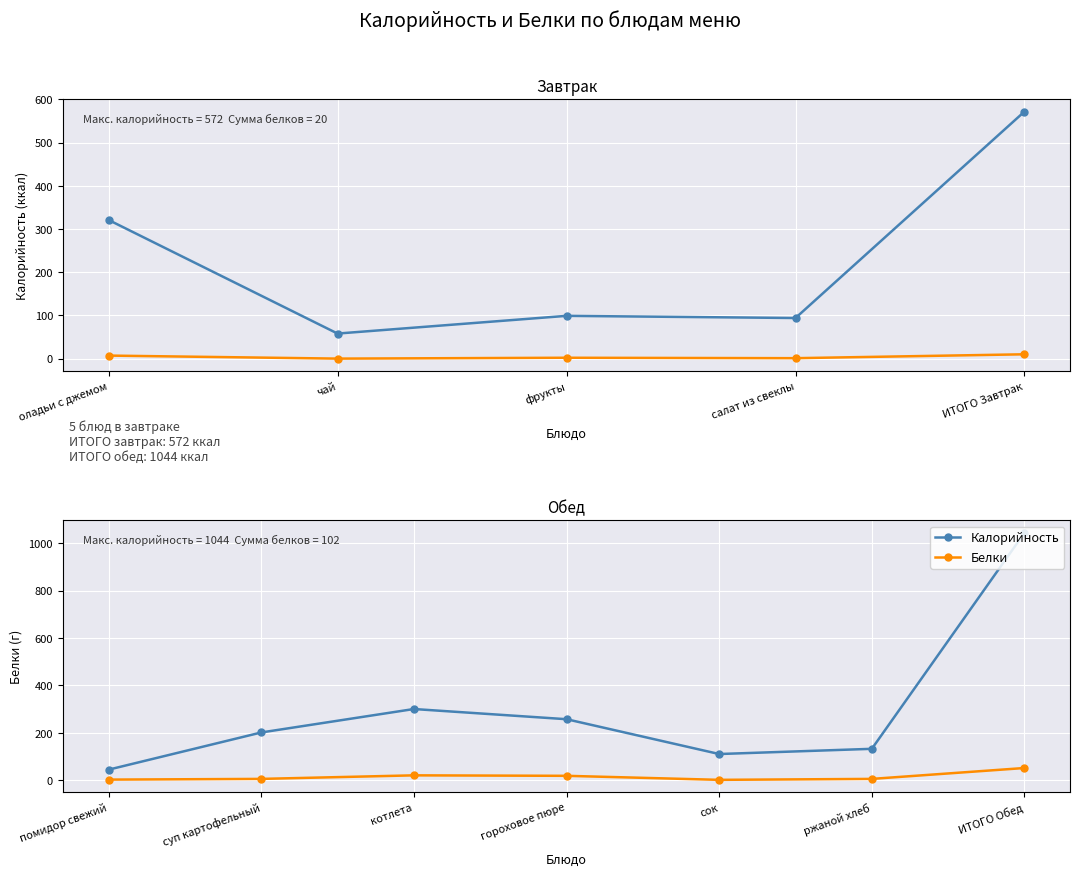

Which series has the largest total across all categories?

Калорийность